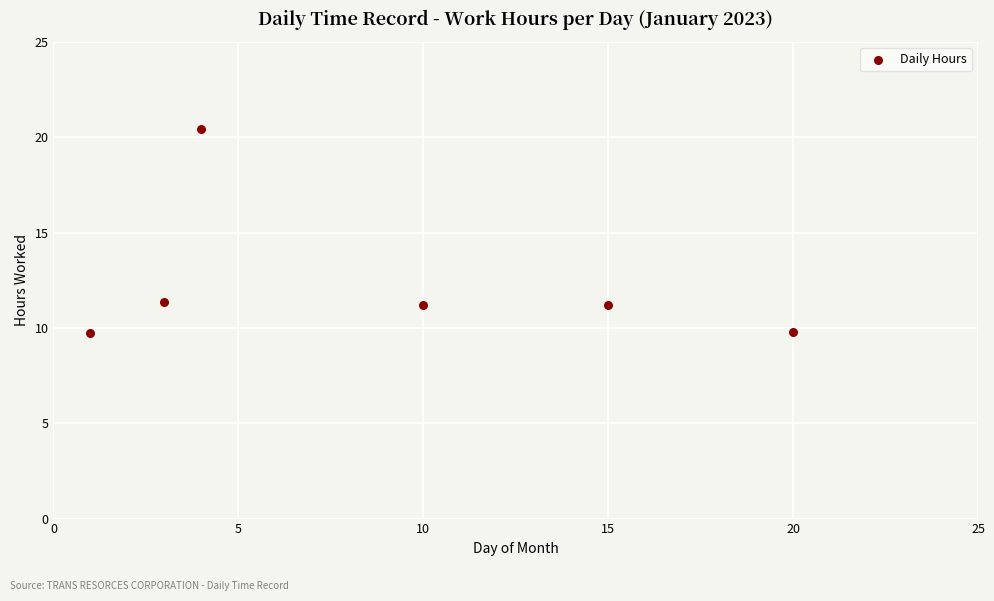

What is the range of X values (max minus min)?

19.0